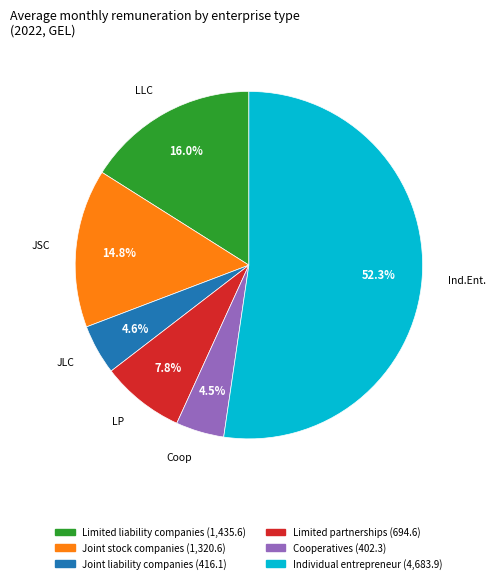

Which slice is the largest?

Individual entrepreneur